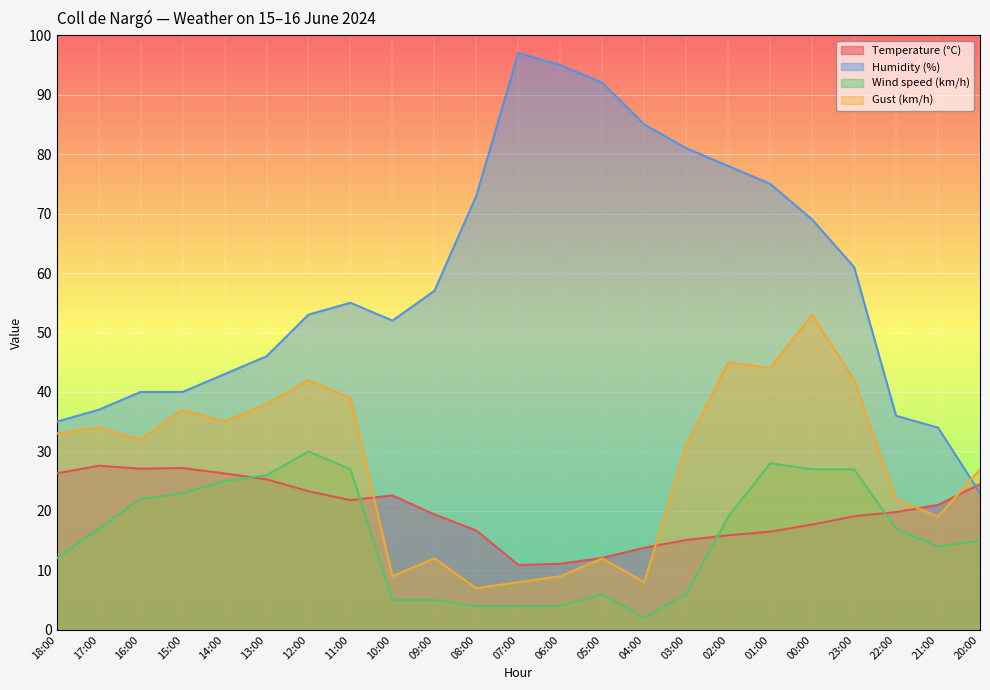

In Temperature (°C), how many points are higher than both neighbors (excluding endpoints)?

3